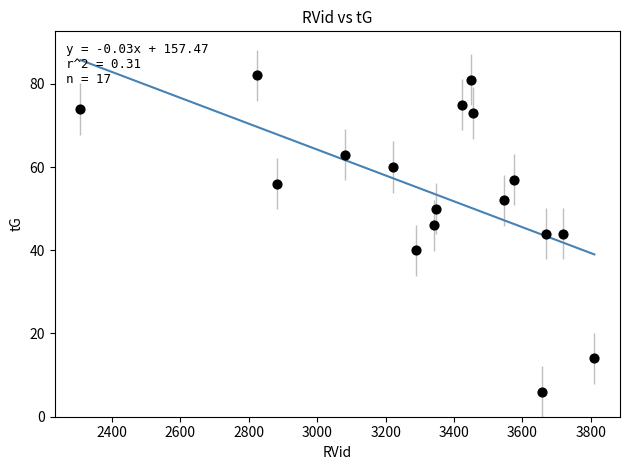

What is the range of Y values (max minus min)?

76